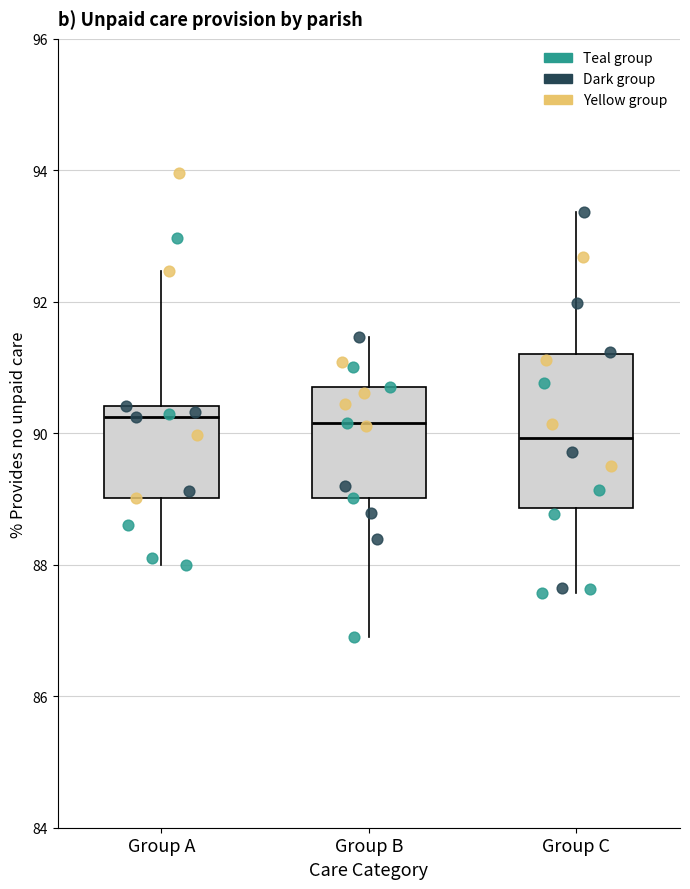

Reading left to right, transcribe this box plot: for each box, give where its median line is, the range the box spans, and where its two whiskers end, as read against the y-axis. The values are not printed on the chart, so give them approximately, as read against the axis.

Group A: median 90.2, box 89.0 to 90.4, whiskers 88.0 to 92.4
Group B: median 90.2, box 89.0 to 90.6, whiskers 87.0 to 91.4
Group C: median 90.0, box 88.8 to 91.2, whiskers 87.6 to 93.4